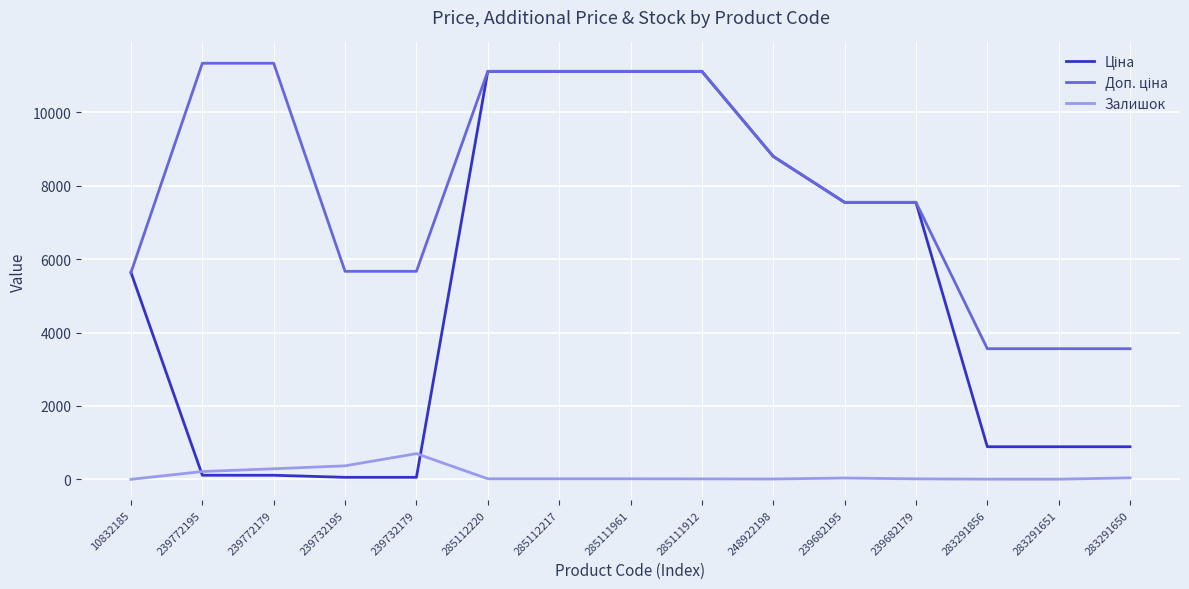

What is the highest value of the Залишок series?

702.0